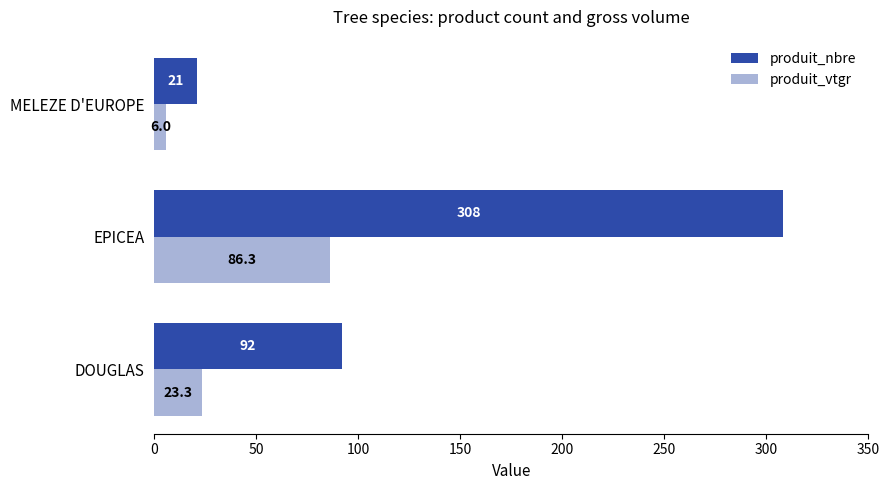

List the labels in order of produit_nbre value, largest first.

EPICEA, DOUGLAS, MELEZE D'EUROPE